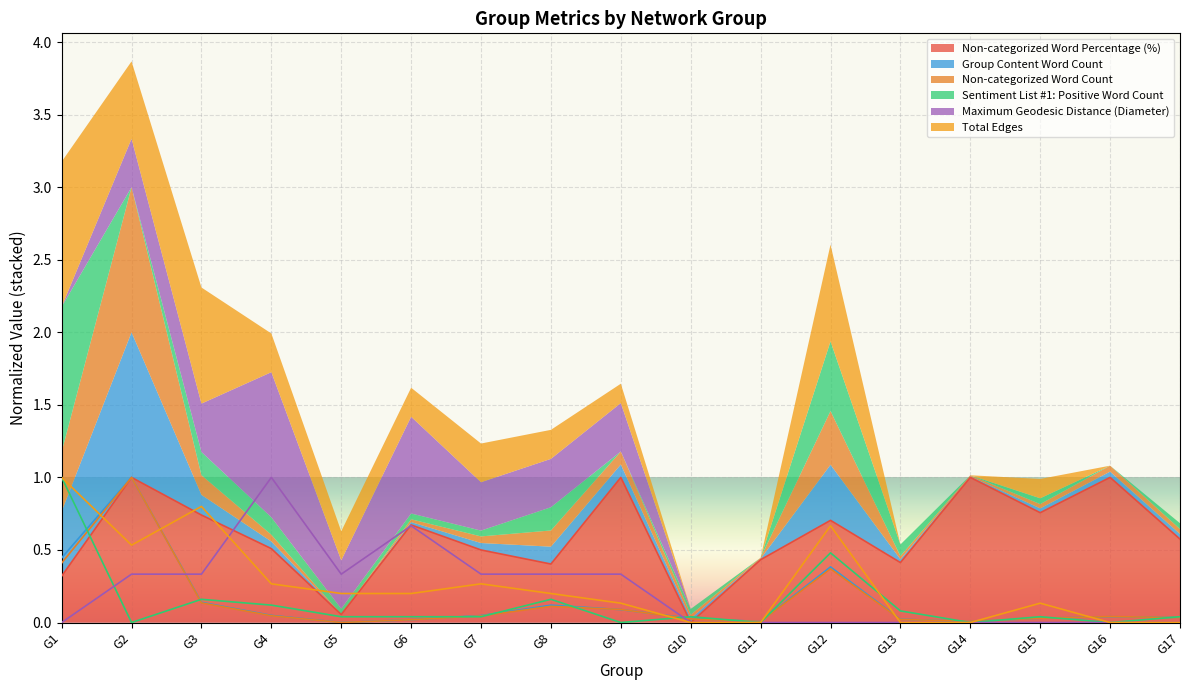

What is the value of the Total Edges point at the 4th from the left?

0.3